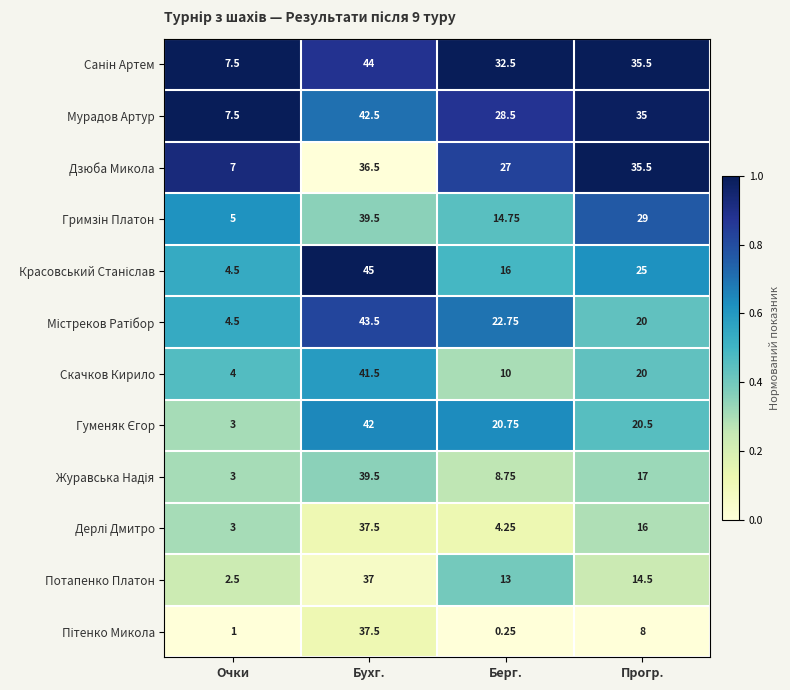

What is the spread (max minus min) of values at Прогр.?

27.5